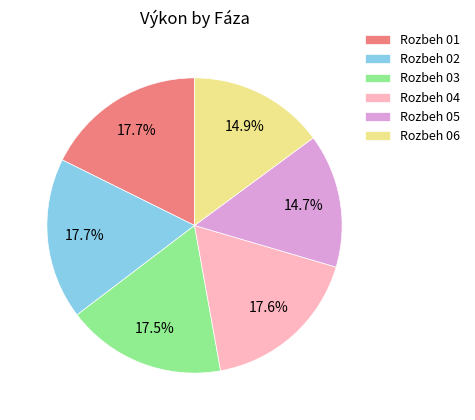

How many slices are in this pie chart?

6